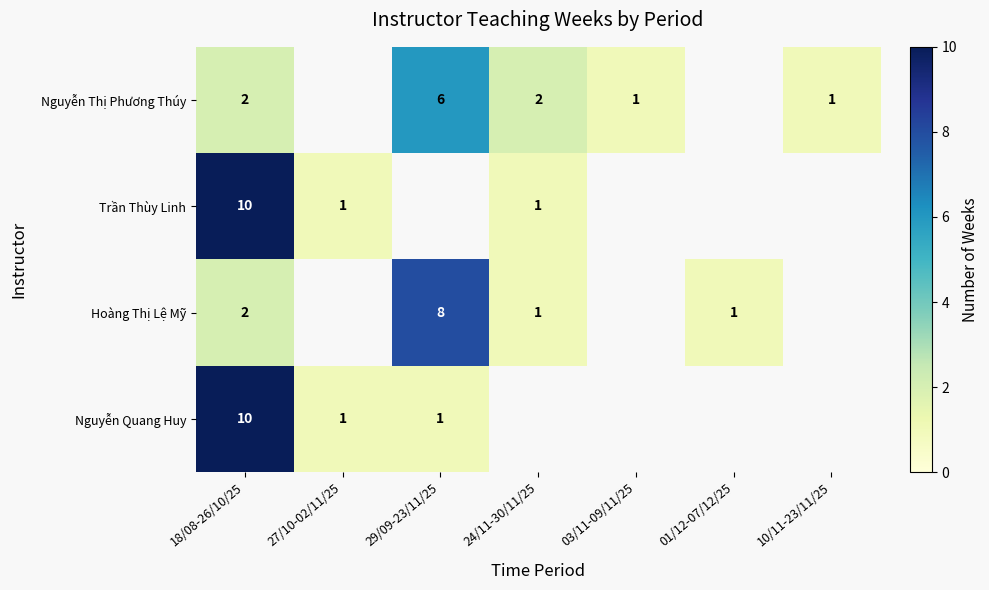

What is the spread (max minus min) of values at 18/08-26/10/25?

8